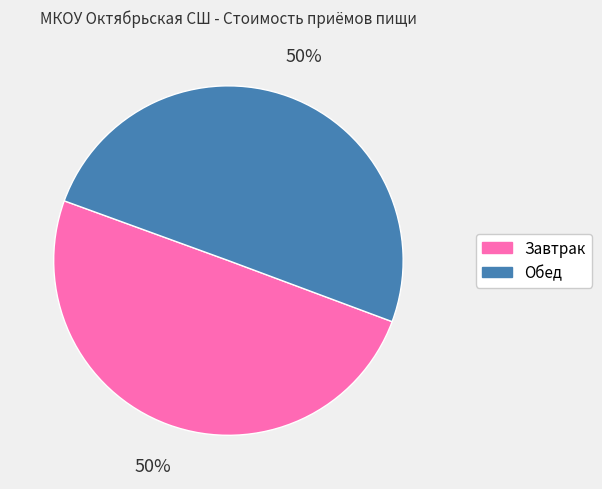

How many segments does this pie chart have?

2